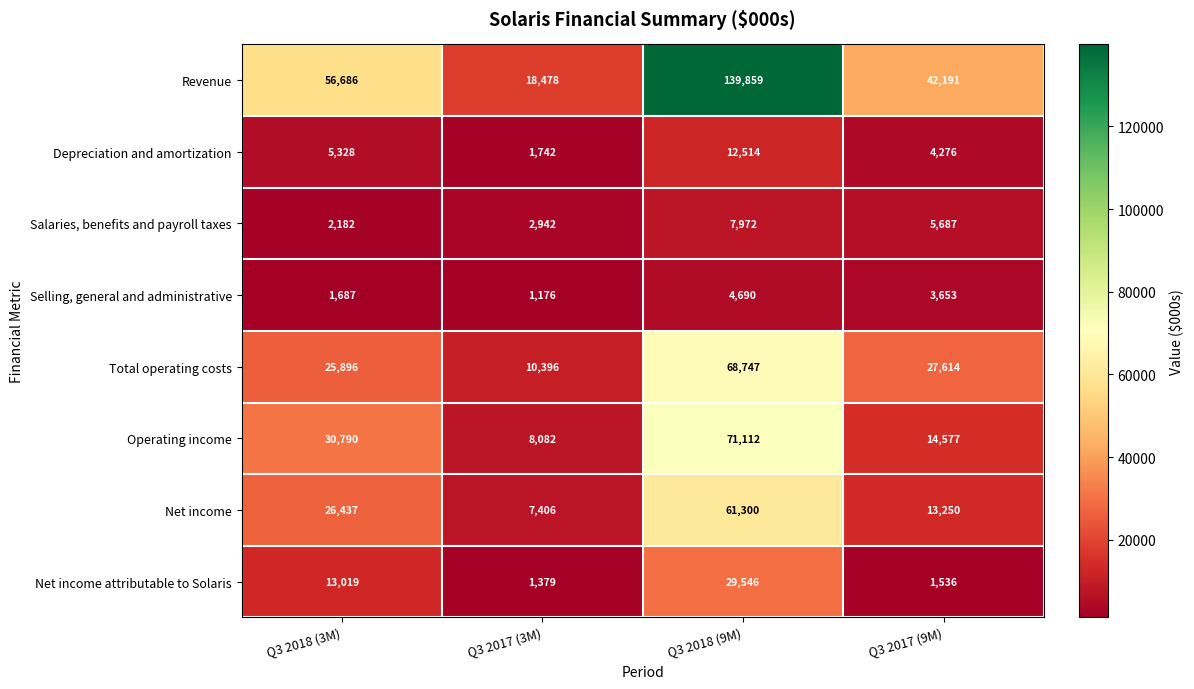

Which category has the lowest value in the Net income attributable to Solaris series?

Q3 2017 (3M)